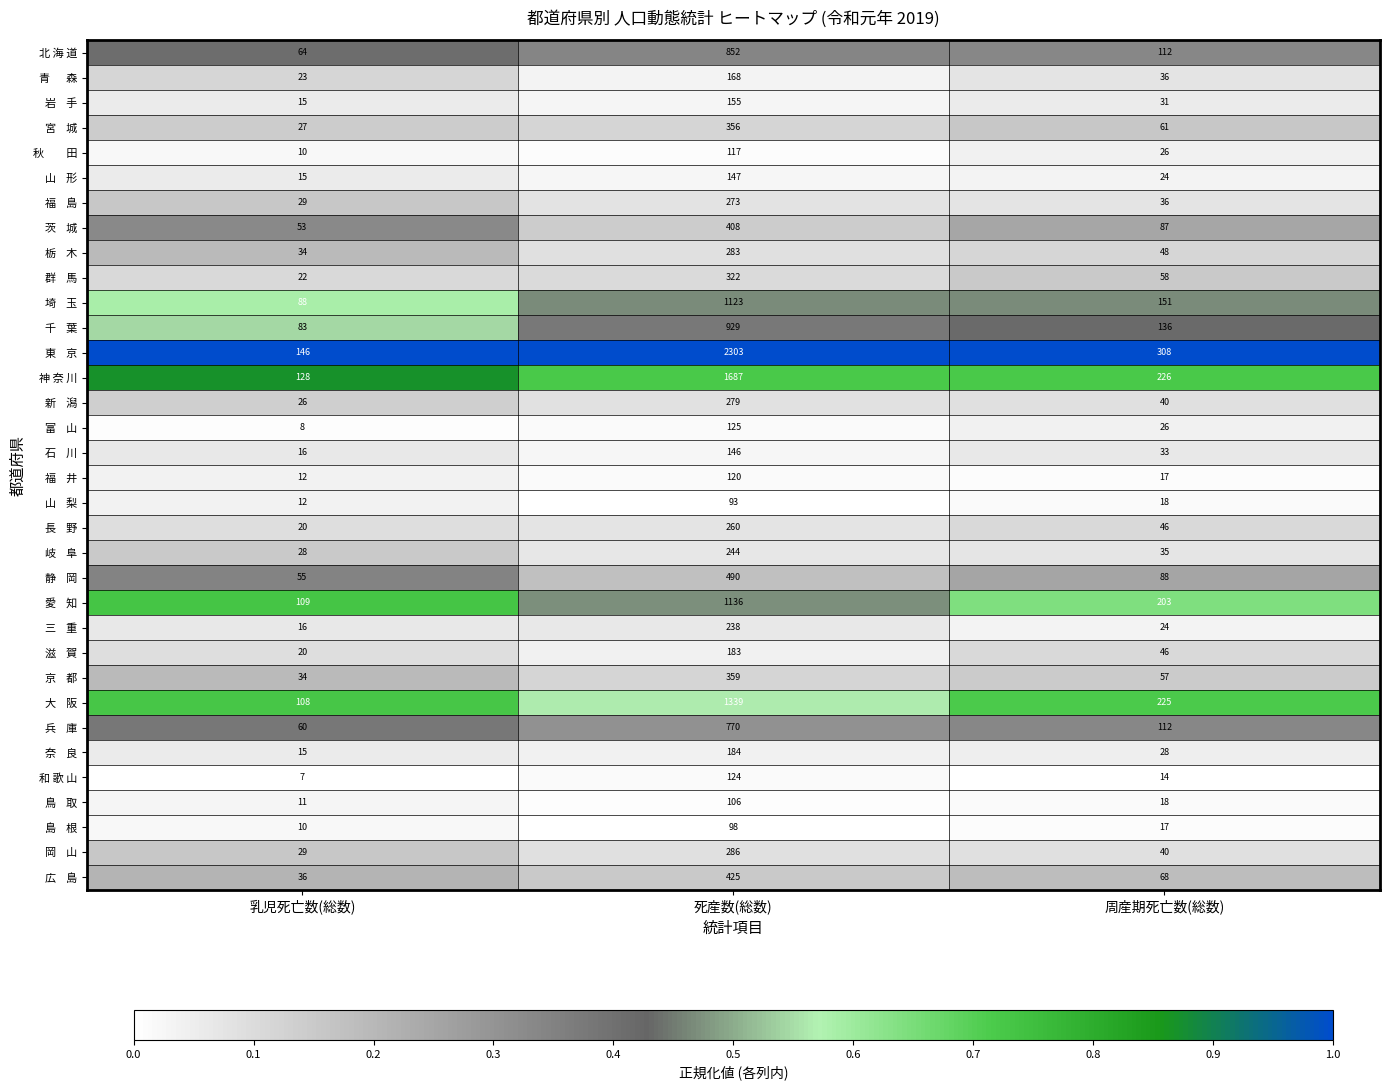

Is it true that 北 海 道 equals 112 at 周産期死亡数(総数)?

True